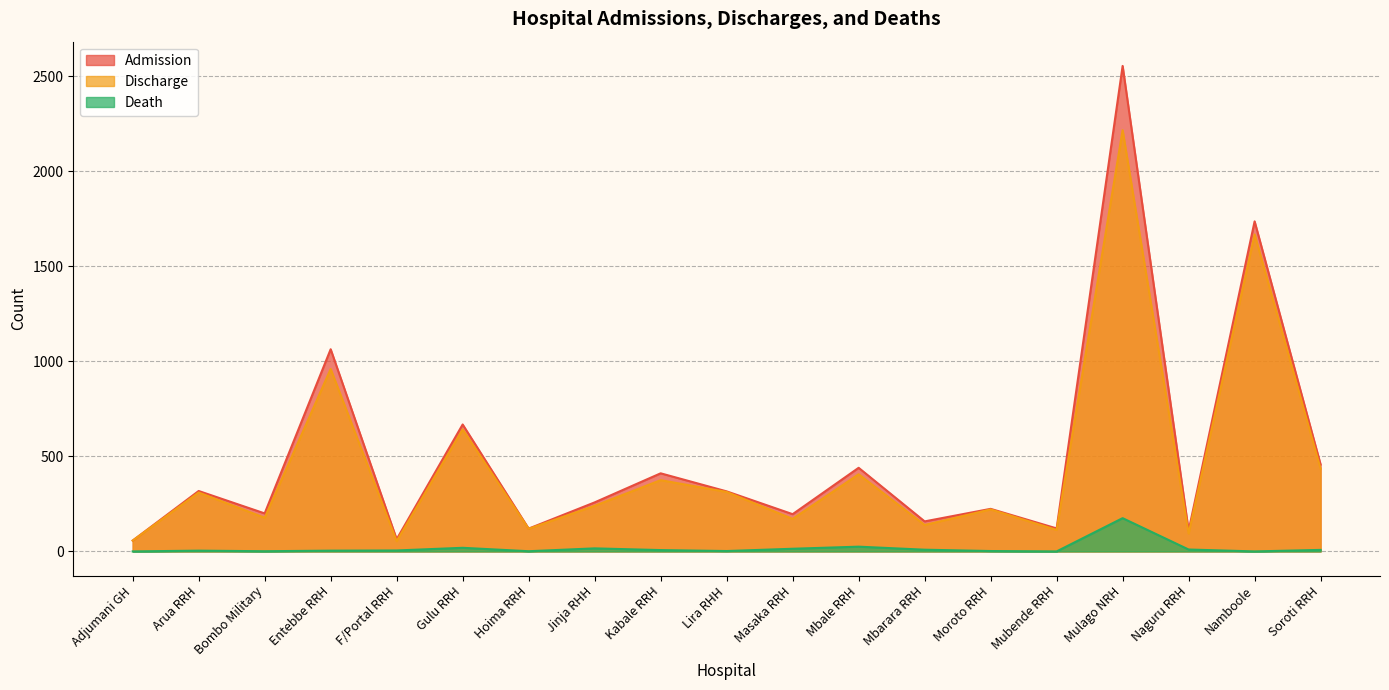

What is the value of the Death point at the 7th from the left?

1